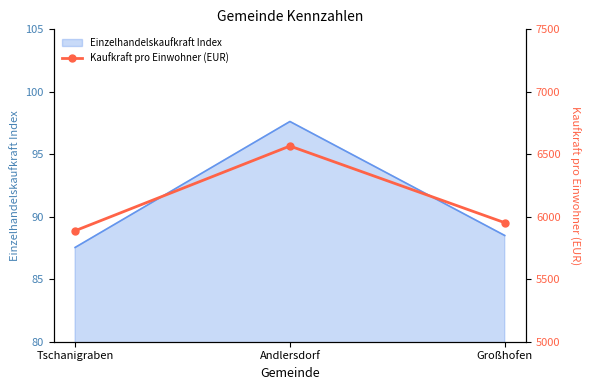

At which label does the data first exceed 5952?

Andlersdorf